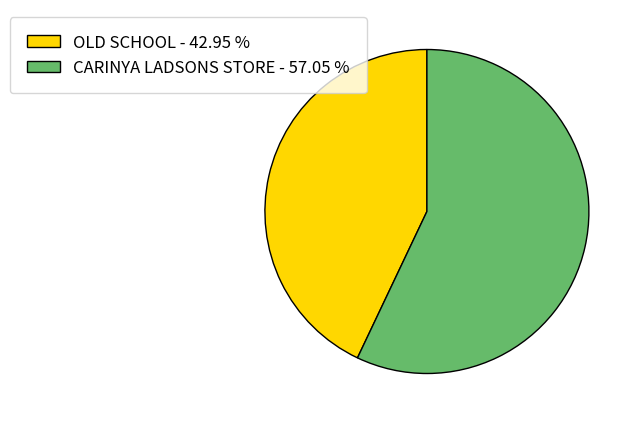

What is the ratio of the value at CARINYA LADSONS STORE - 57.05 % to the value at OLD SCHOOL - 42.95 %?

1.3